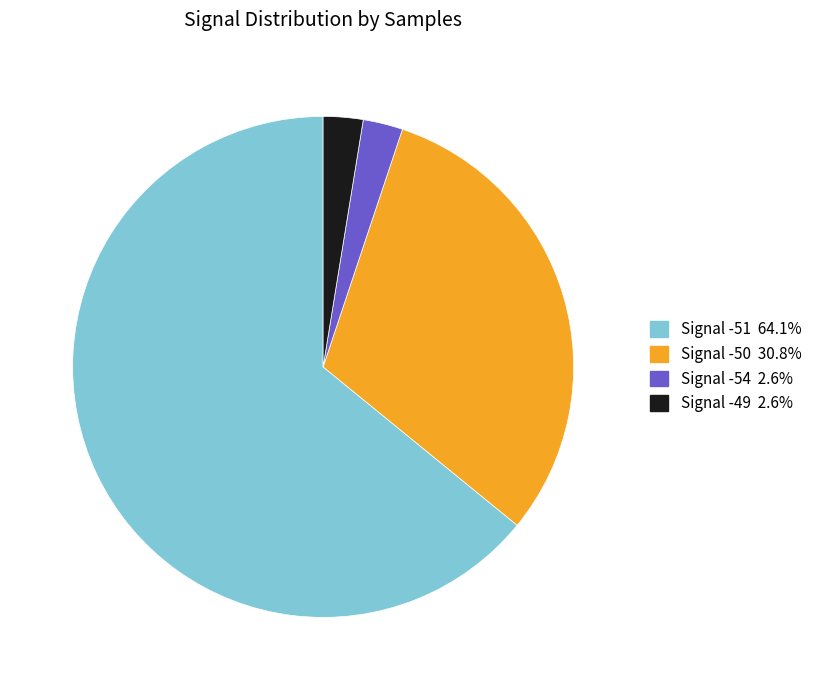

Is there a majority slice in this chart?

Yes